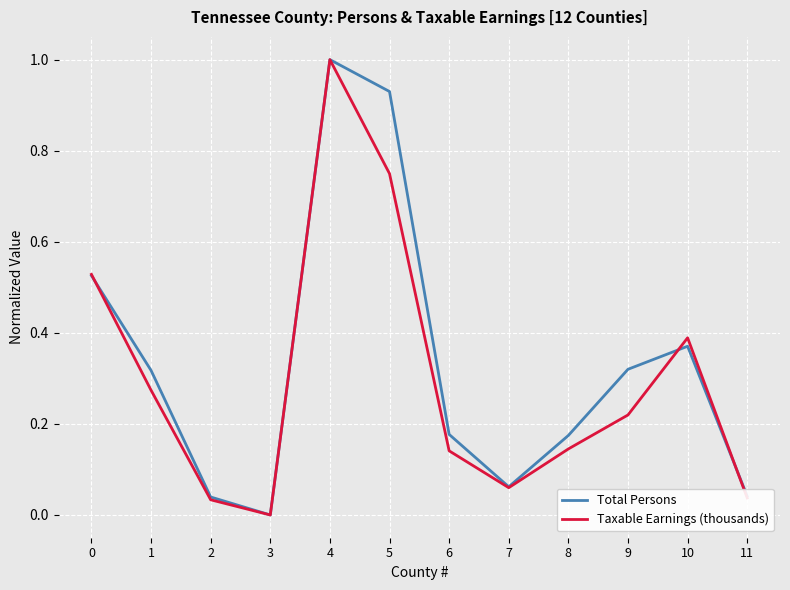

True or false: Taxable Earnings (thousands) has a value of 0.0 at 3.

True